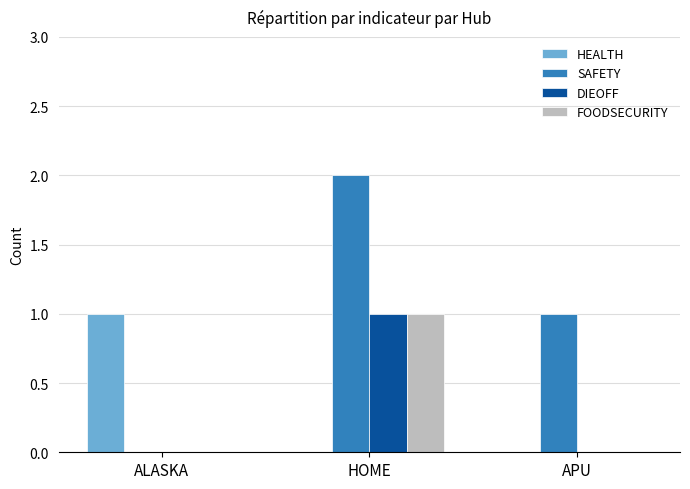

The FOODSECURITY series shows 0 at ALASKA. True or false?

True